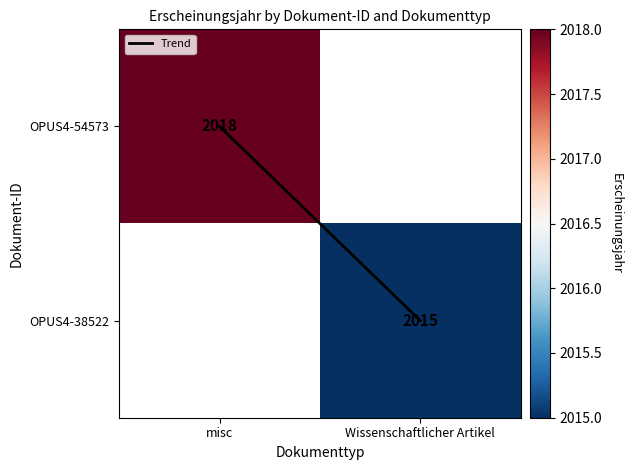

How many series are shown in this chart?

3